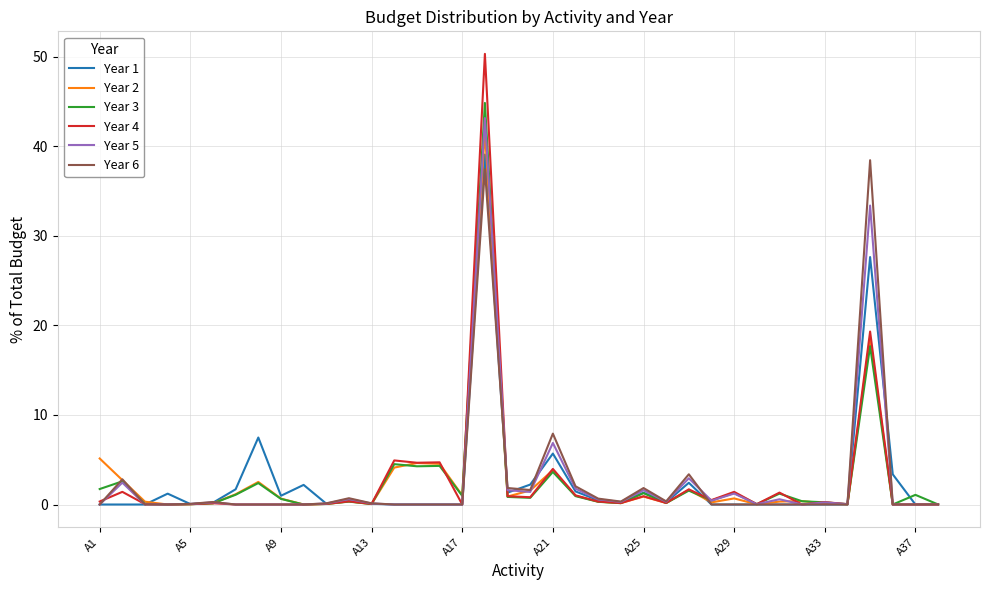

List the series in order of their peak value, lowest first.

Year 6, Year 1, Year 2, Year 5, Year 3, Year 4